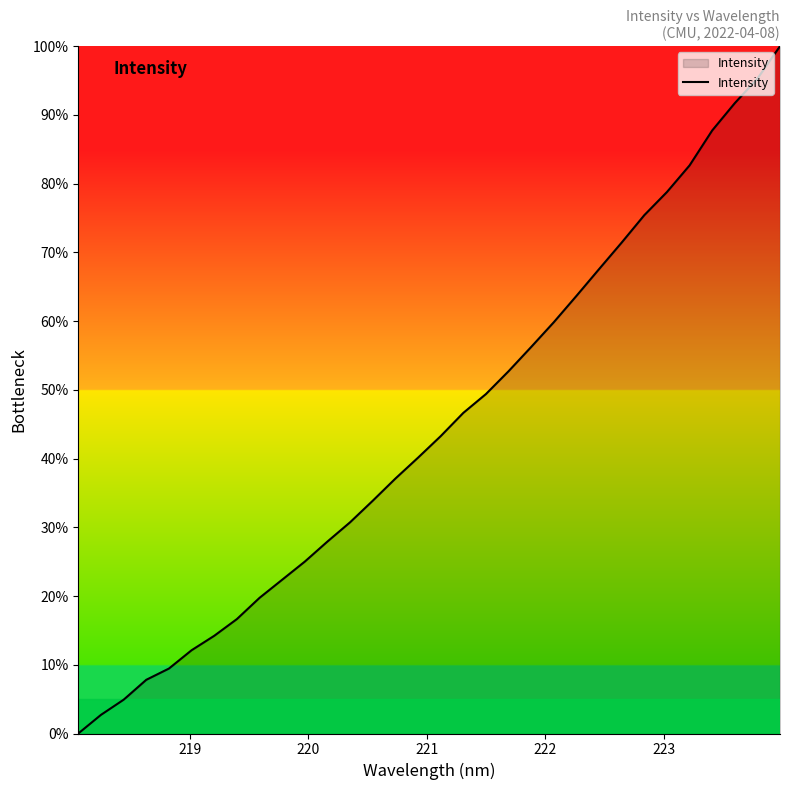

What is the difference between the maximum and minimum values?

100.0